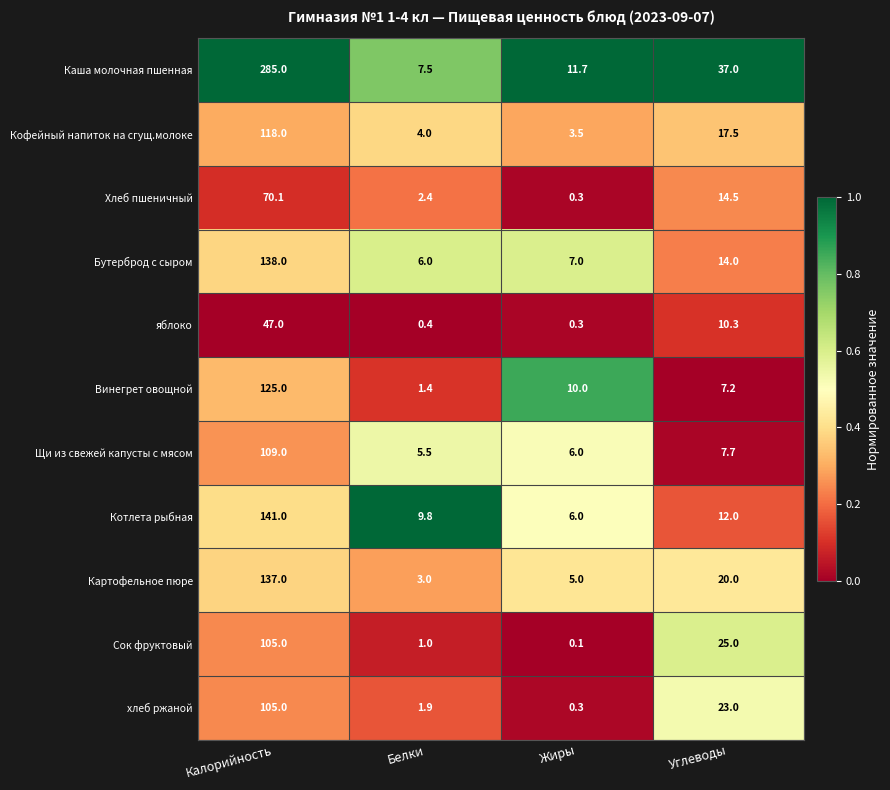

The Картофельное пюре series shows 137.0 at Калорийность. True or false?

True